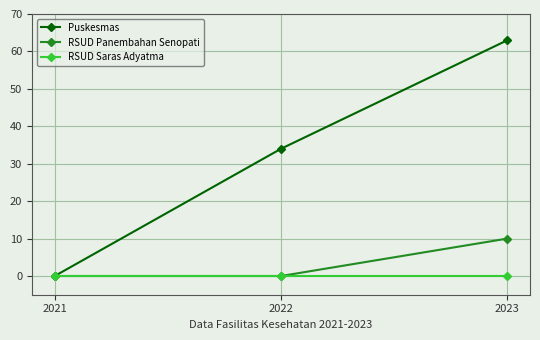

What is the greatest value displayed?

63